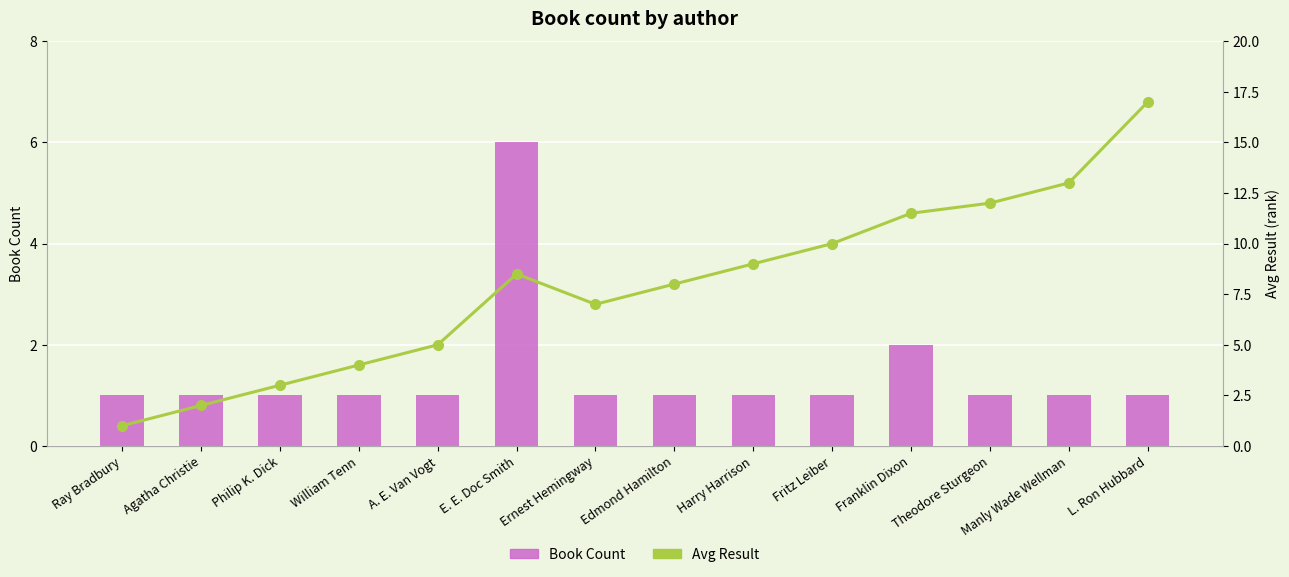

List the series in order of their overall mean, lowest first.

Book Count, Avg Result